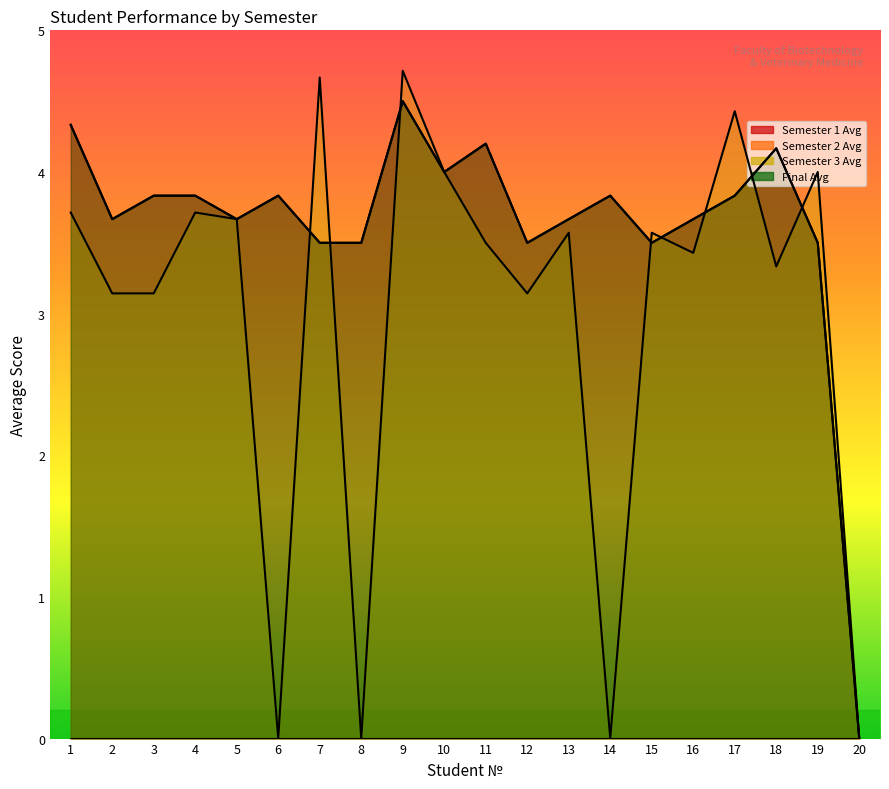

What is the approximate value of Semester 3 Avg at 18?

3.3